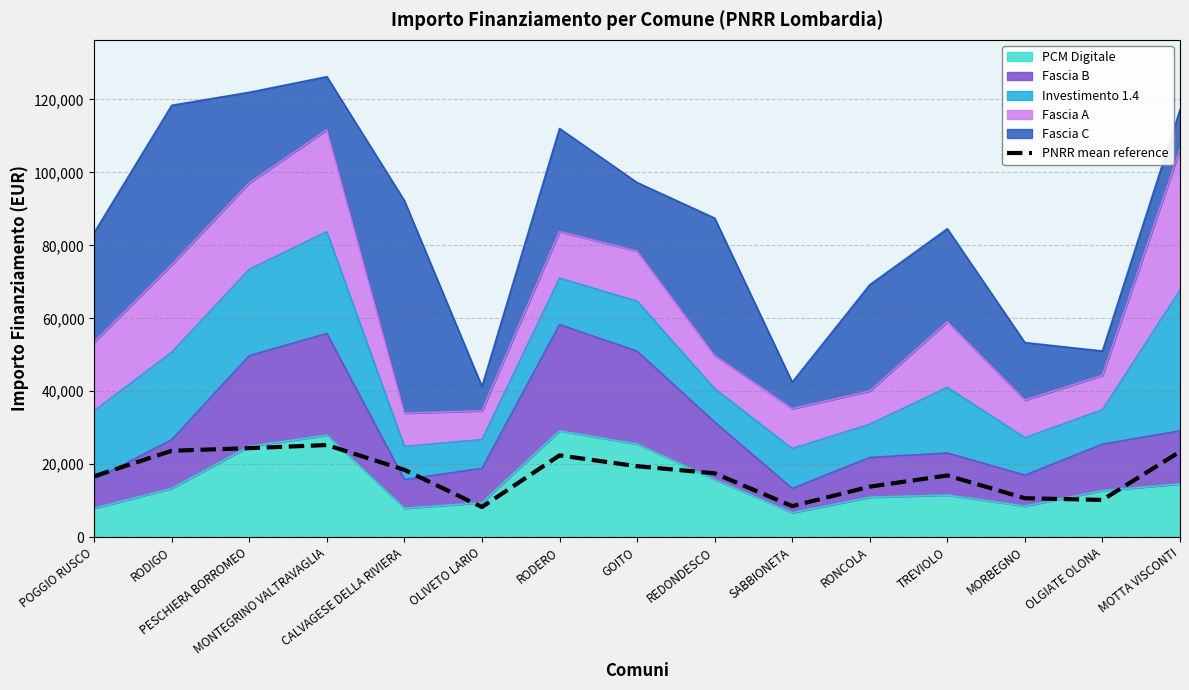

Where is the data nearest to the value 16756?

POGGIO RUSCO